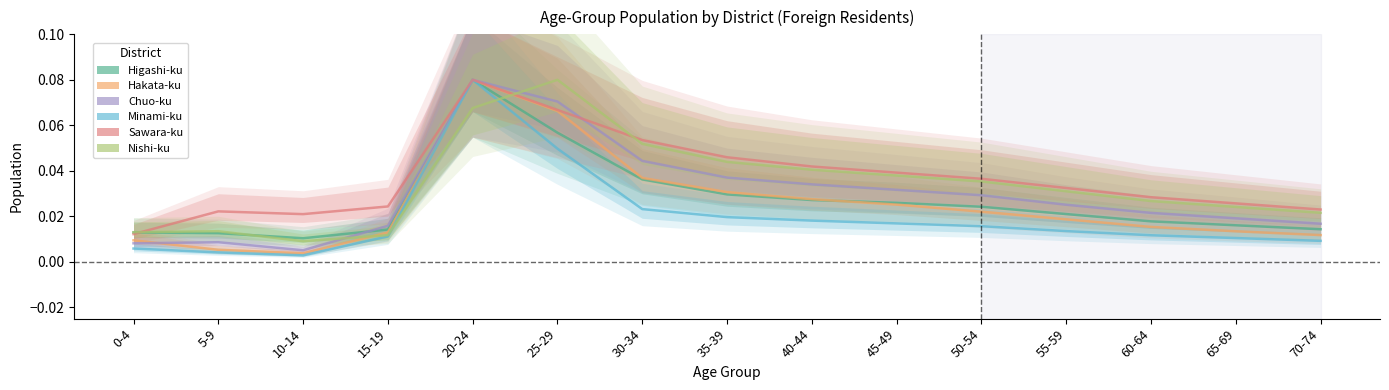

At which category does Nishi-ku reach its first local peak?

5-9